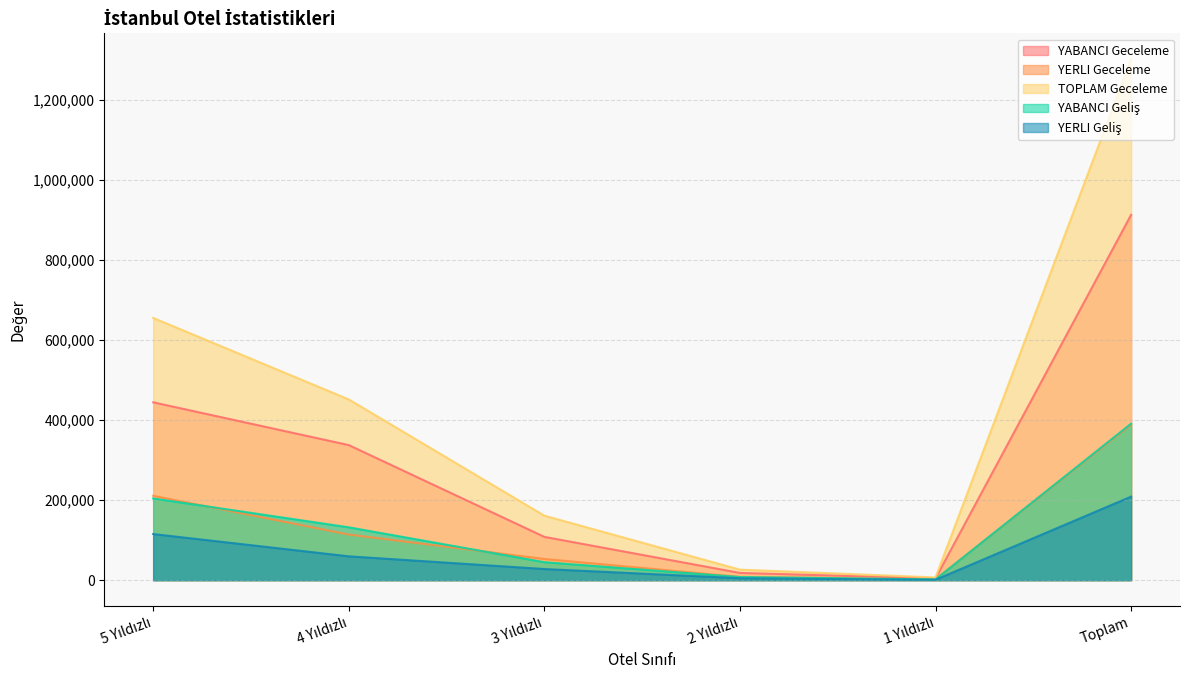

What is the difference between the YABANCI Geliş values at 4 Yıldızlı and Toplam?

259264